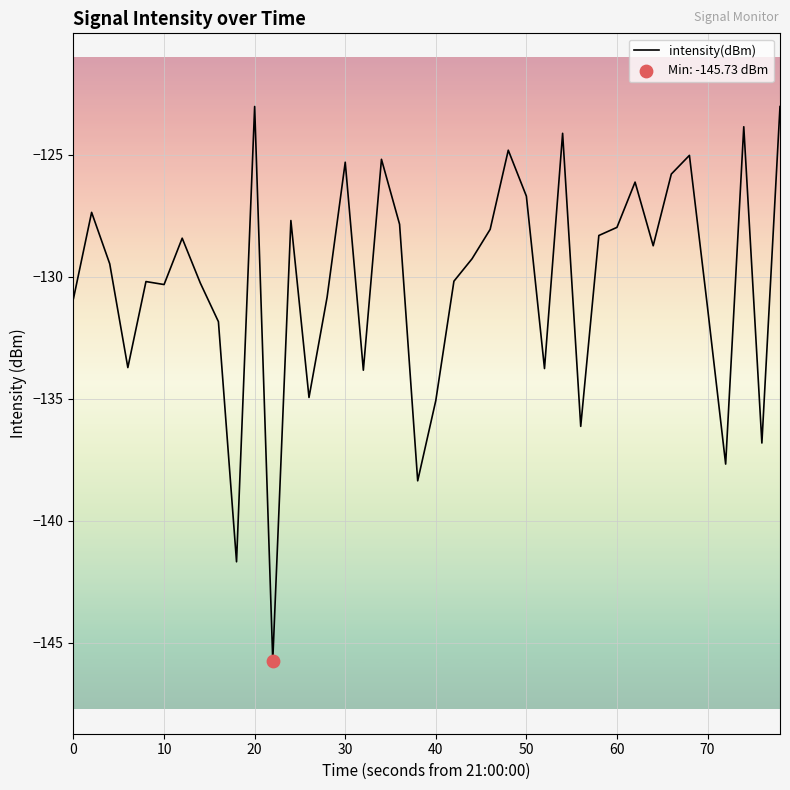

What is the minimum value shown in the chart?

-145.7